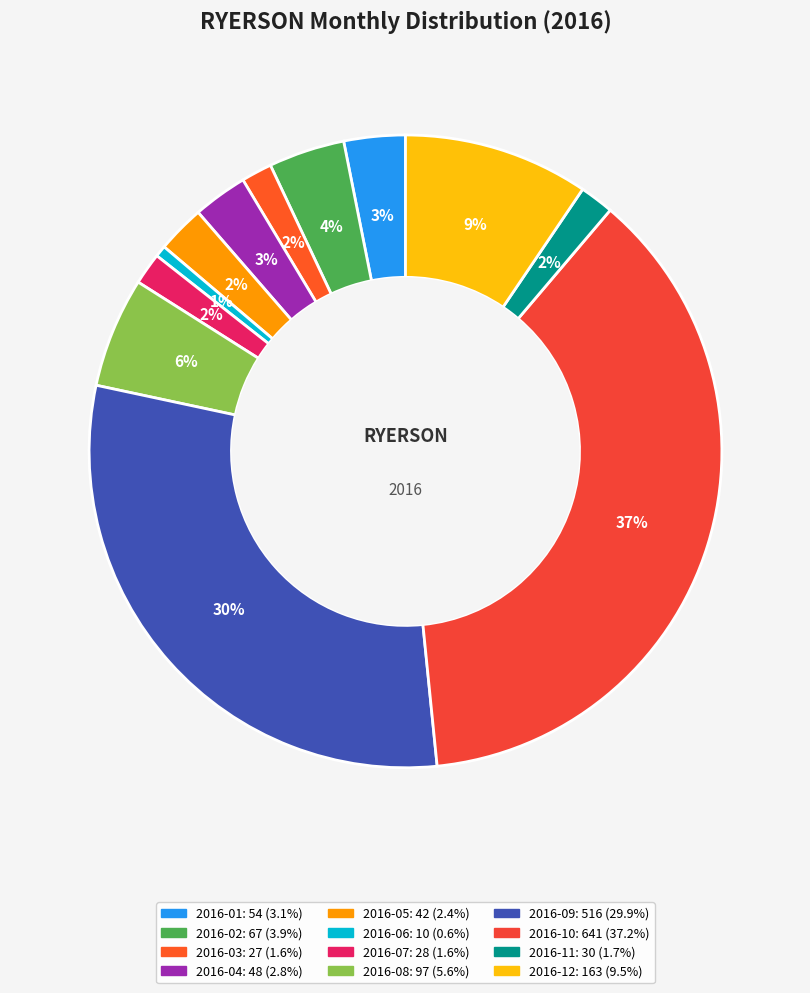

Which category has the smallest portion of the pie?

2016-06